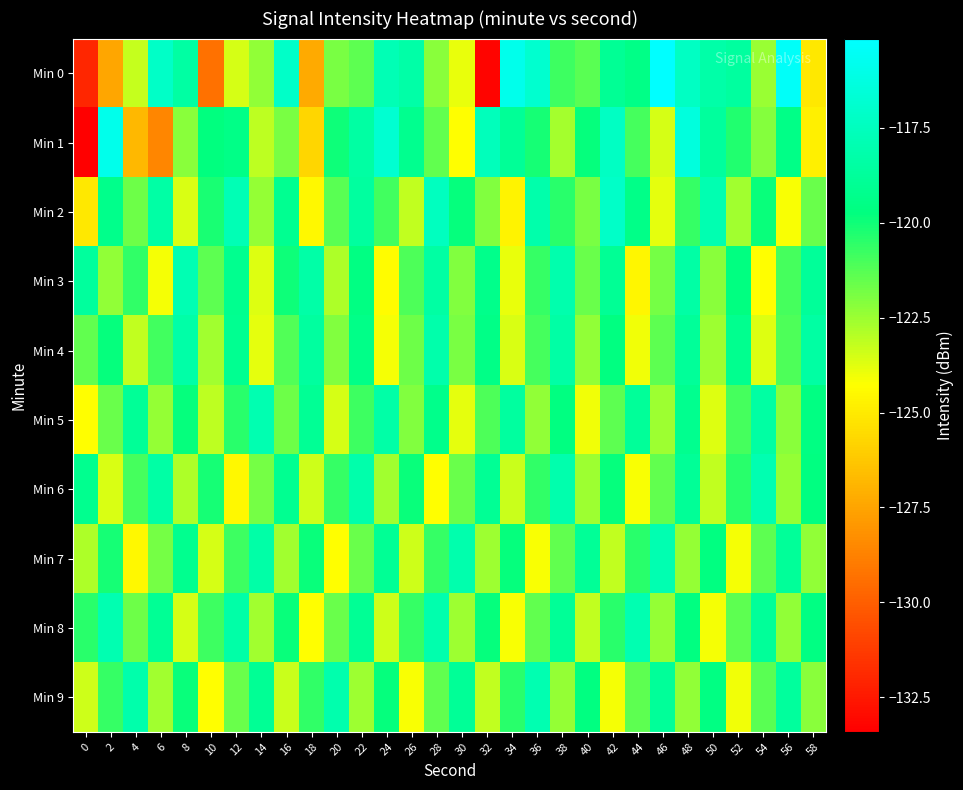

List the series in order of their peak value, highest first.

Min 0, Min 1, Min 2, Min 3, Min 5, Min 6, Min 7, Min 8, Min 9, Min 4